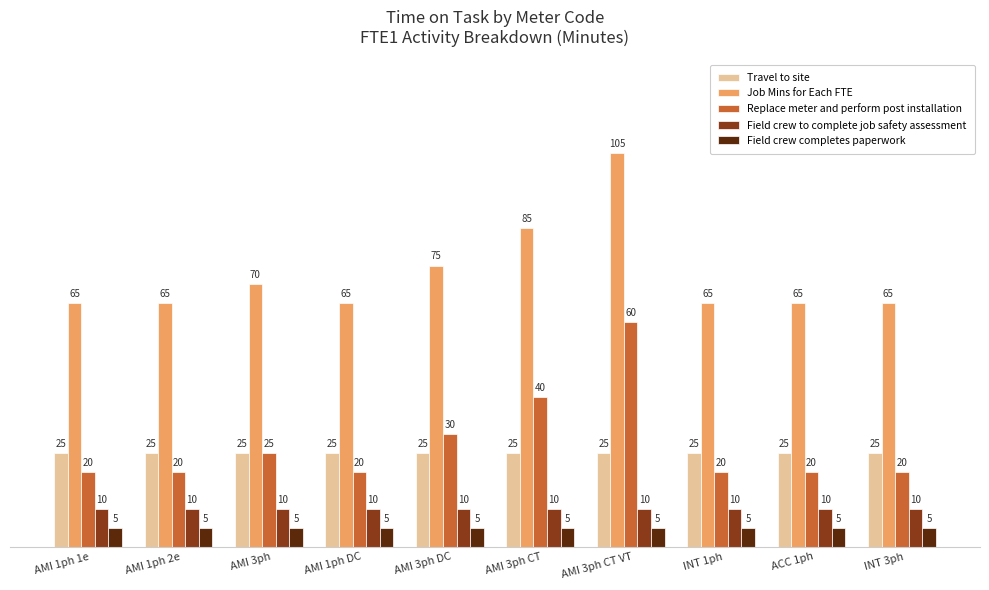

What is the spread (max minus min) of values at INT 3ph?

60